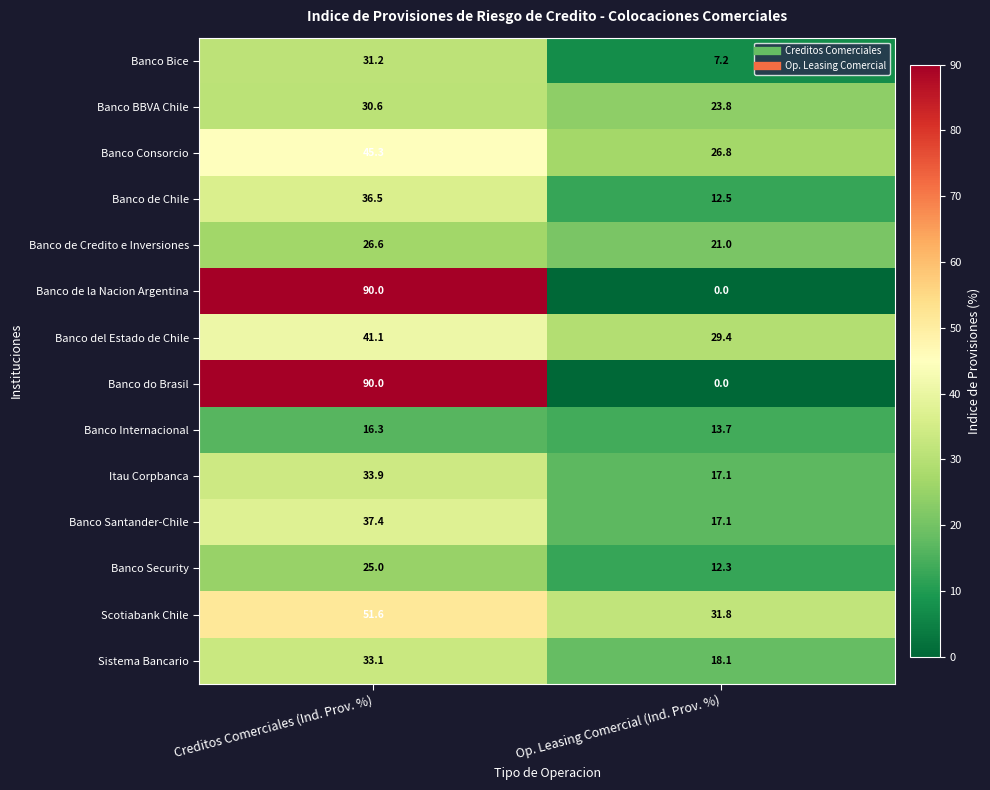

What is the average value of the Banco do Brasil series?

45.0